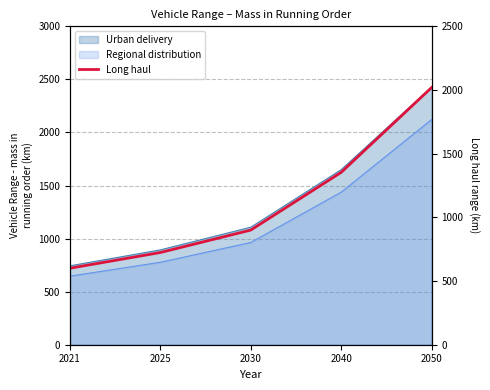

Is it true that the value at 2050 is 2019.3?

True